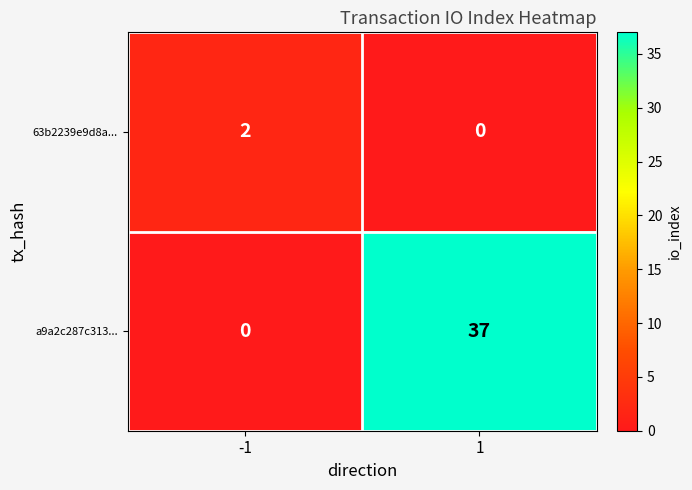

Which series has the largest total across all categories?

a9a2c287c313...